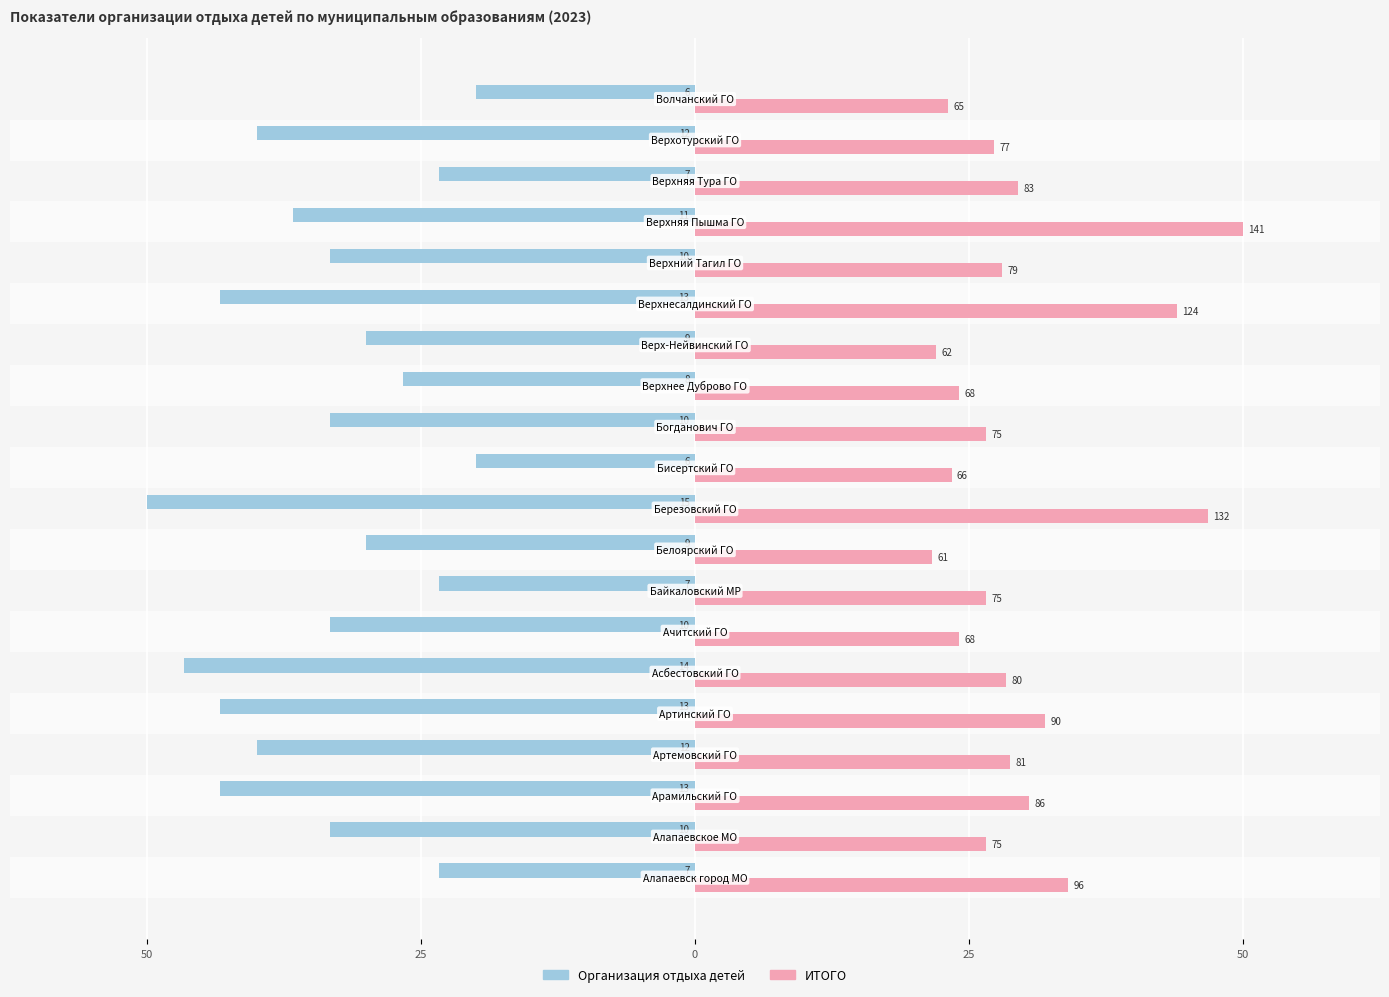

What are all the series names shown in the legend?

Организация отдыха детей, ИТОГО